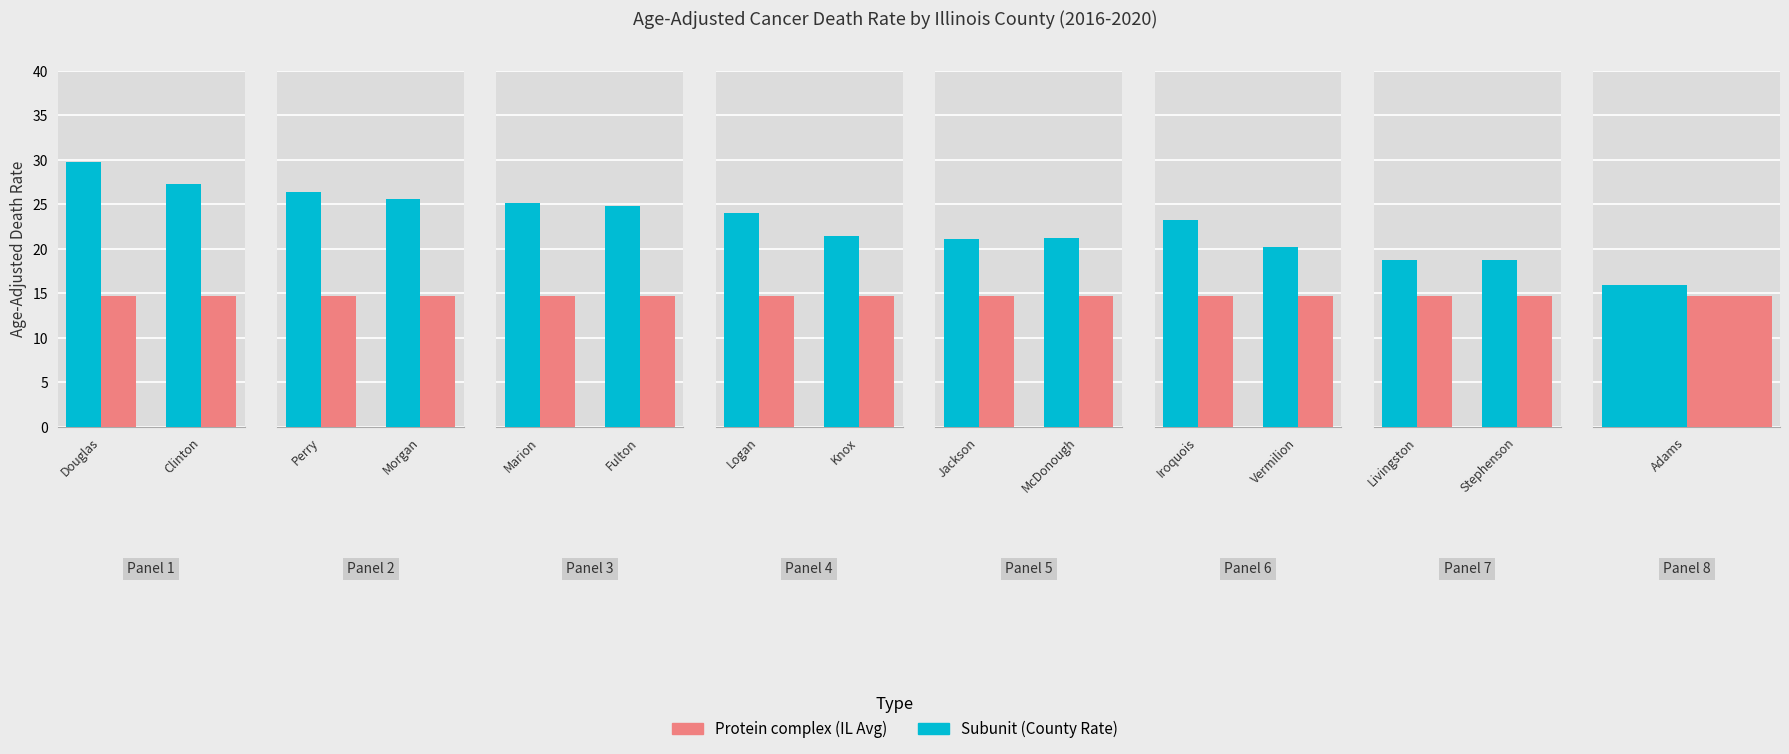

What is the minimum value shown in the chart?

14.7